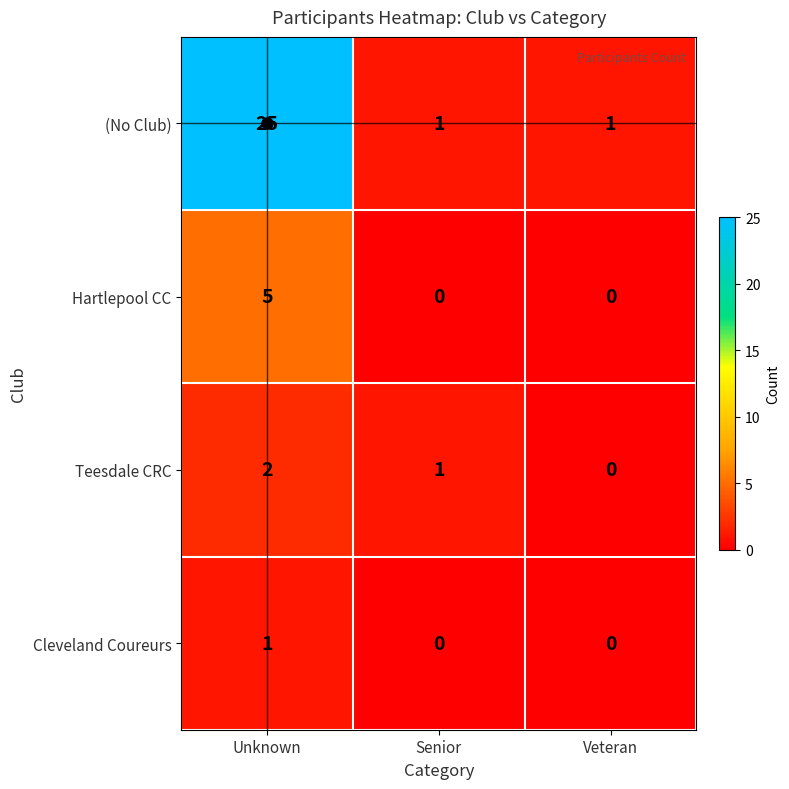

Count the number of categories in the chart.

3